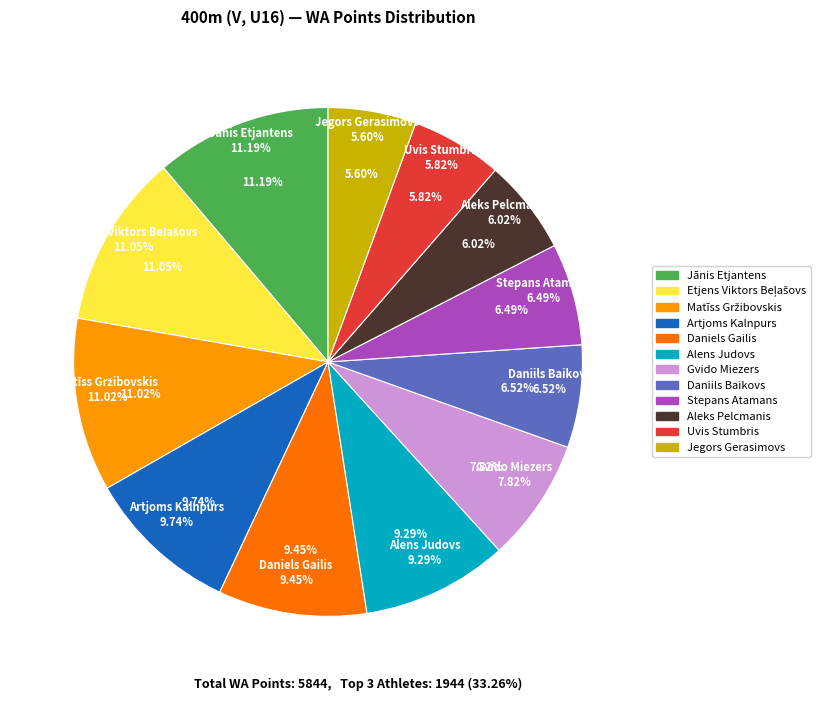

Combined, do Matīss Gržibovskis and Gvido Miezers account for over 50%?

No